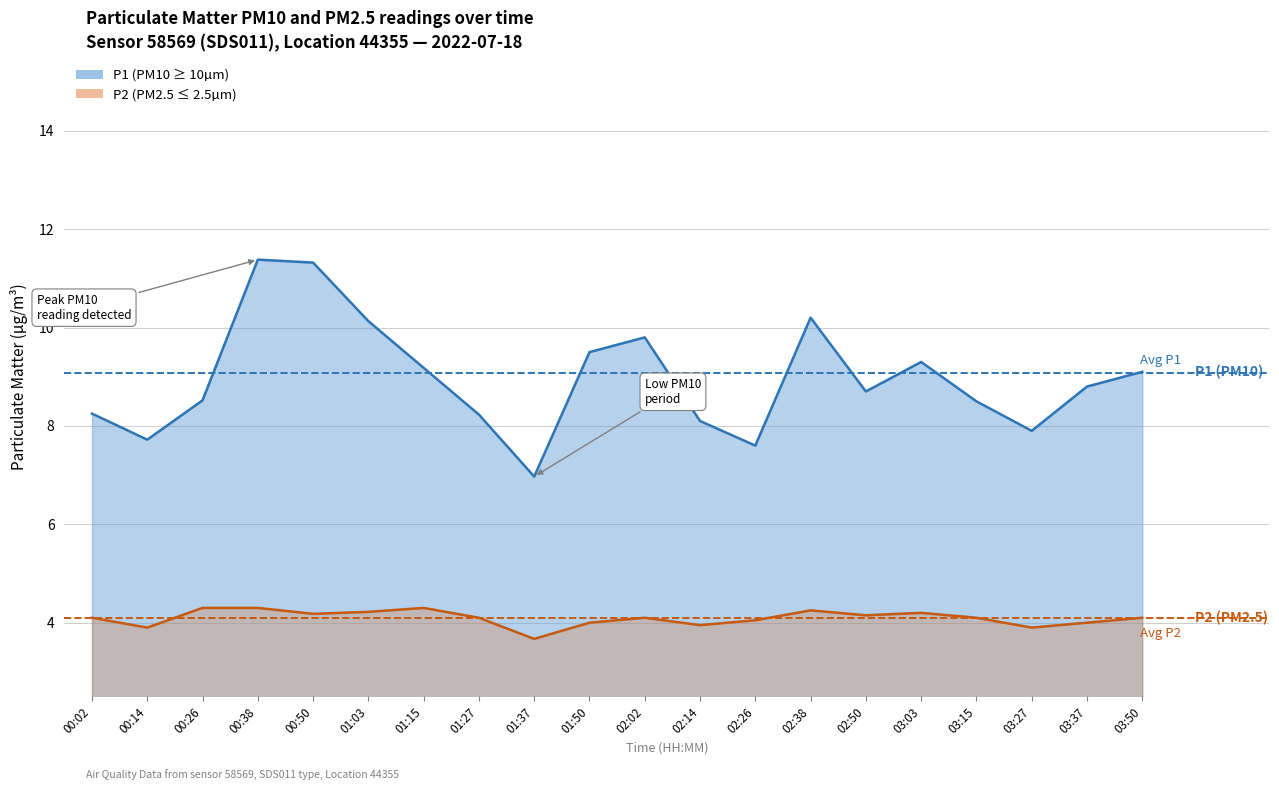

How many data points in P1 are less than 8?

4